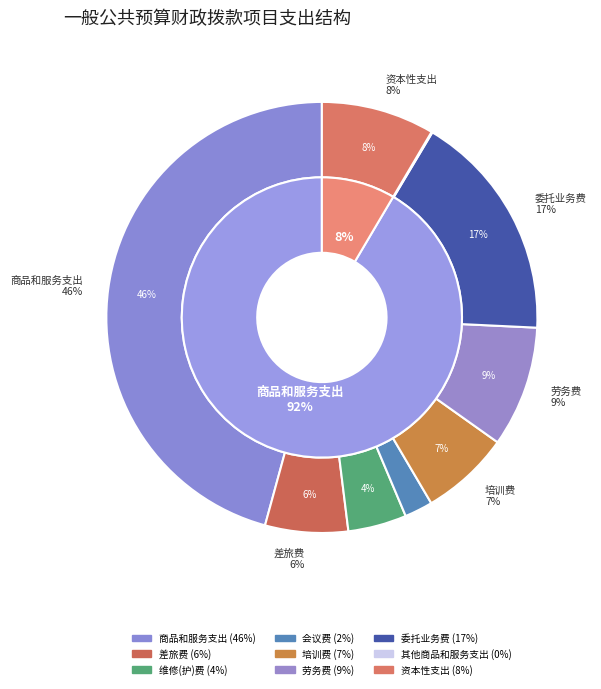

To the nearest percent, what is the difference between the largest and smallest slice percentages?

46%